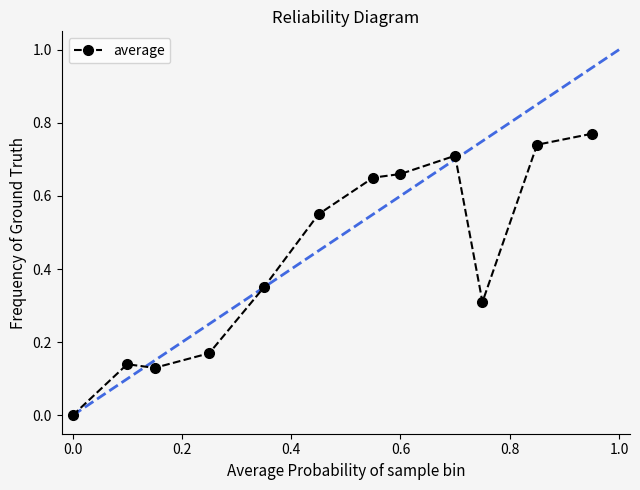

How many values are above zero?

11